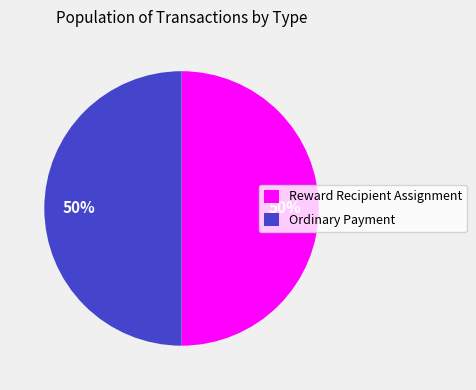

To the nearest percent, what is the combined percentage of Reward Recipient Assignment and Ordinary Payment?

100%